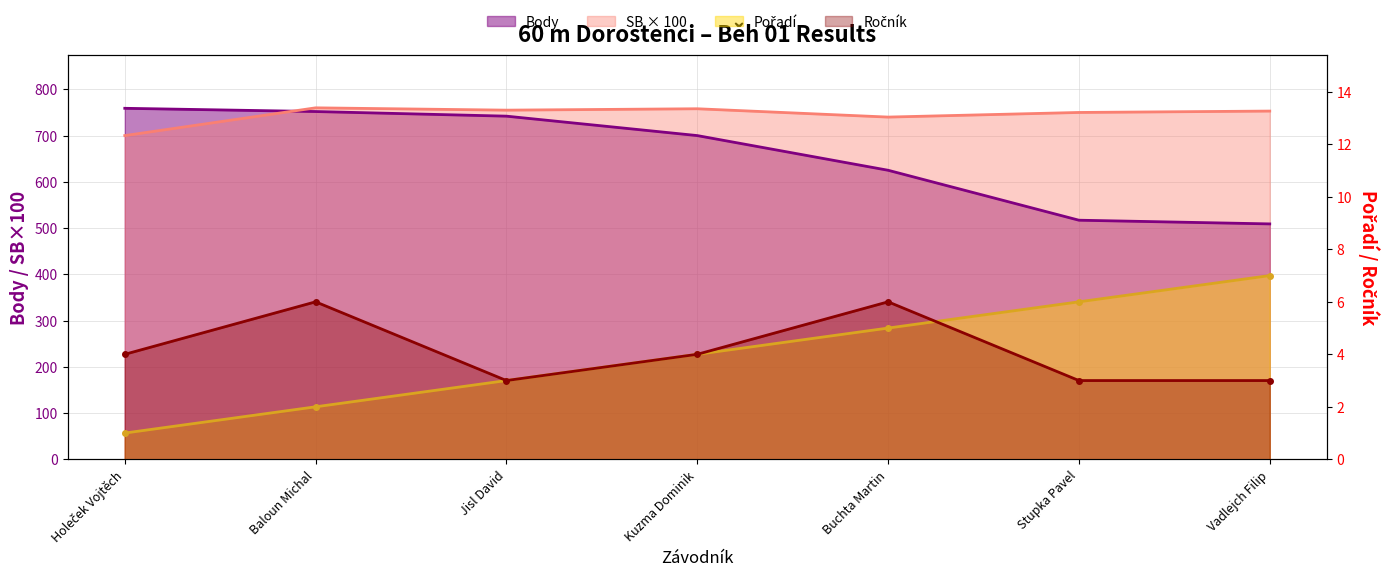

What is the greatest value displayed?

760